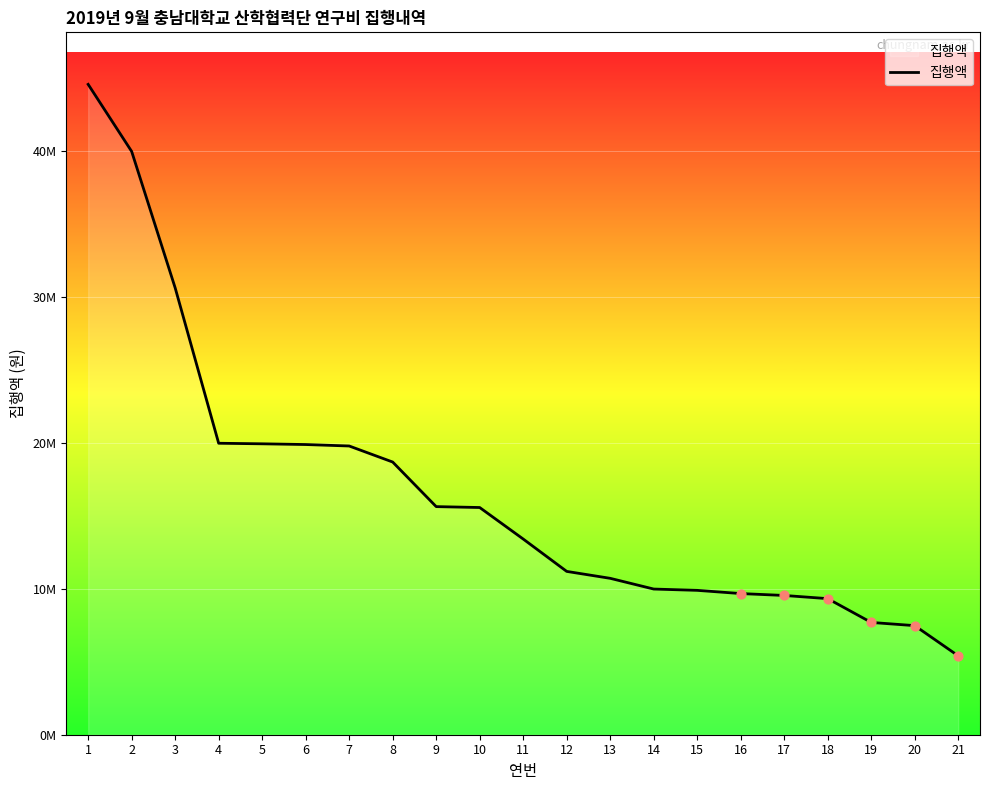

What is the ratio of the value at 14 to the value at 18?

1.1